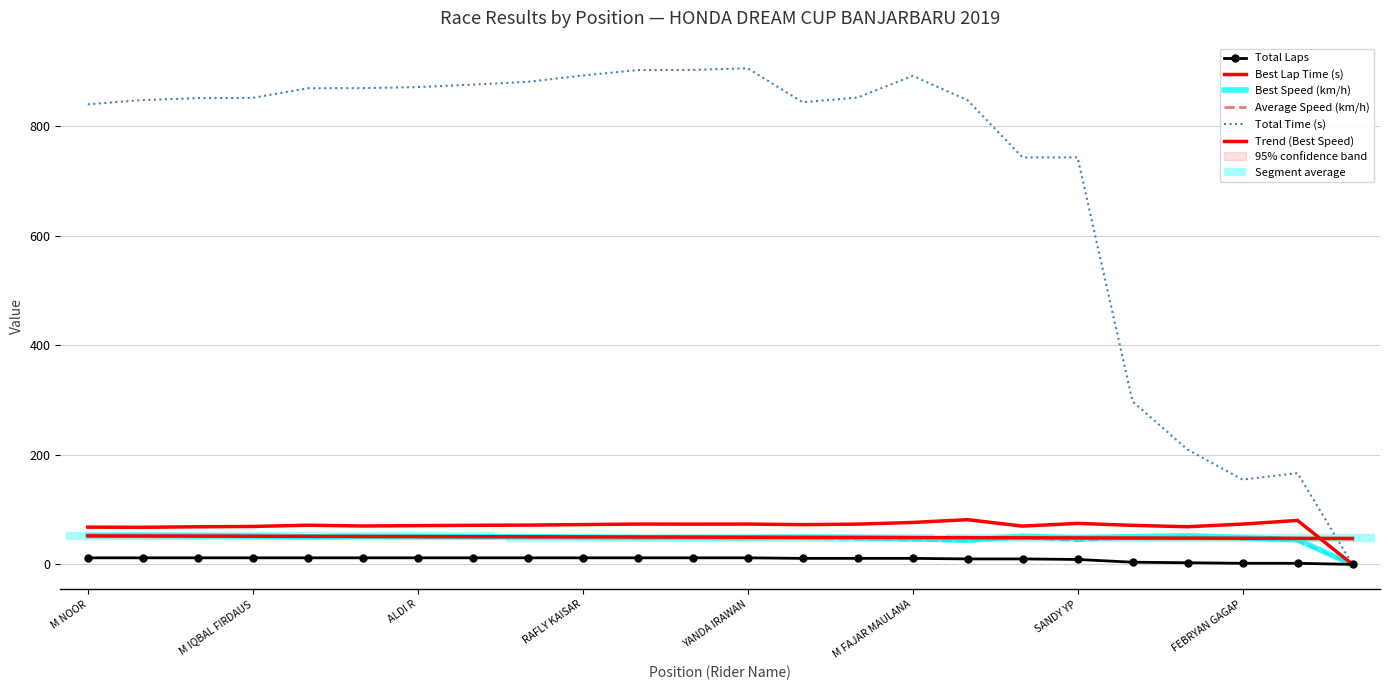

At FEBRYAN GAGAP, list the series in order from smallest to largest.

Total Laps, Average Speed (km/h), Best Speed (km/h), Trend (Best Speed), Best Lap Time (s), Total Time (s)